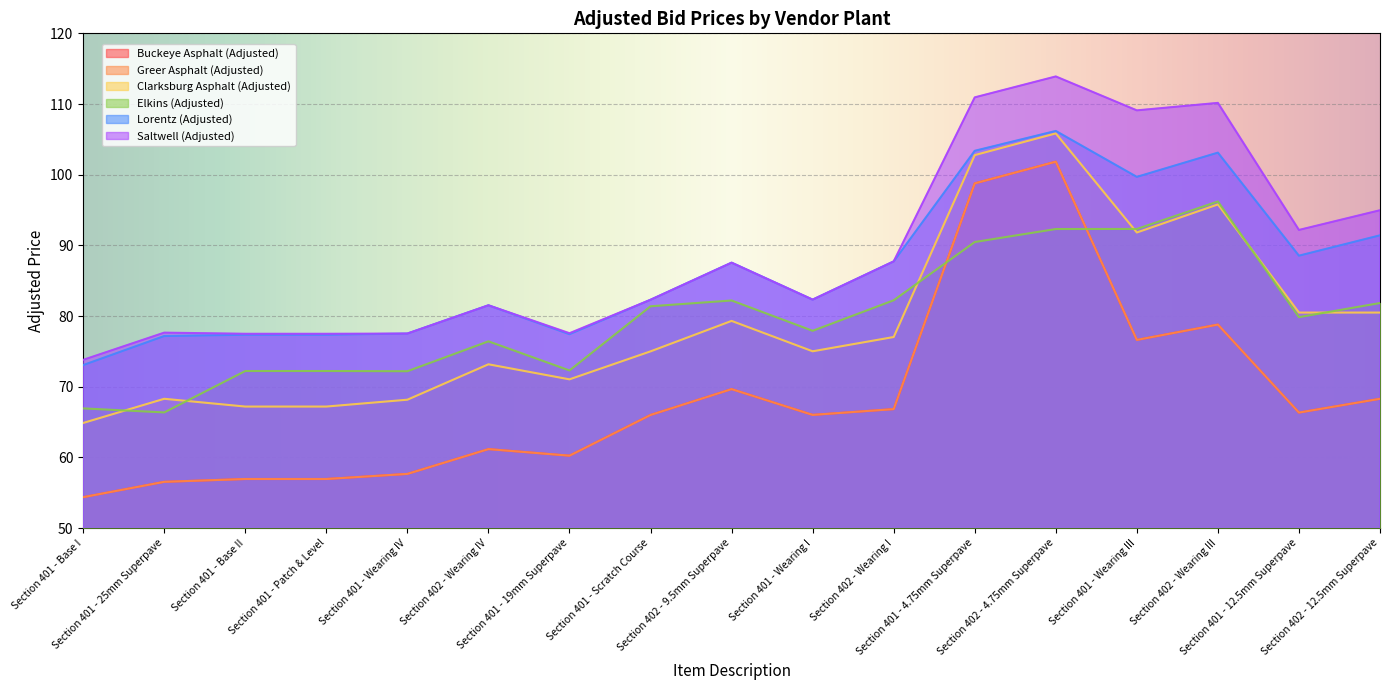

Which label corresponds to the largest value in the chart?

Section 402 - 4.75mm Superpave